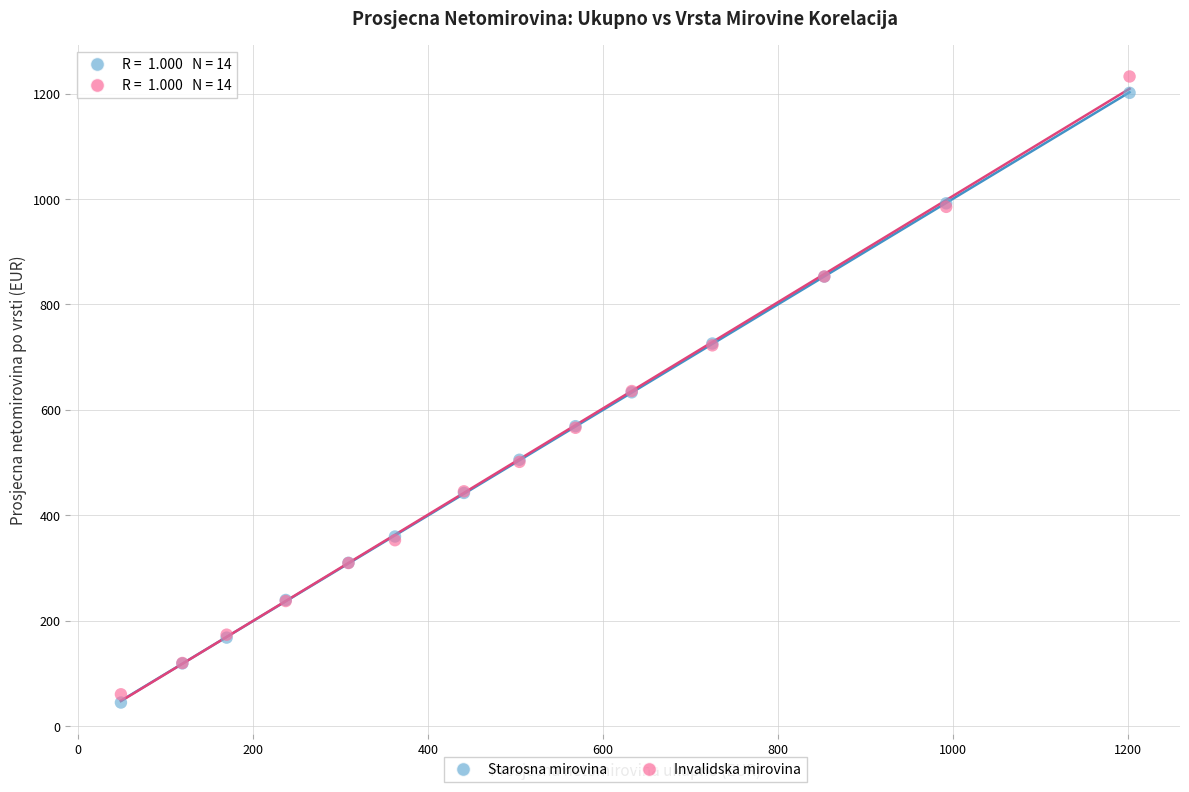

Which series has the largest Y range (max minus min)?

Invalidska mirovina